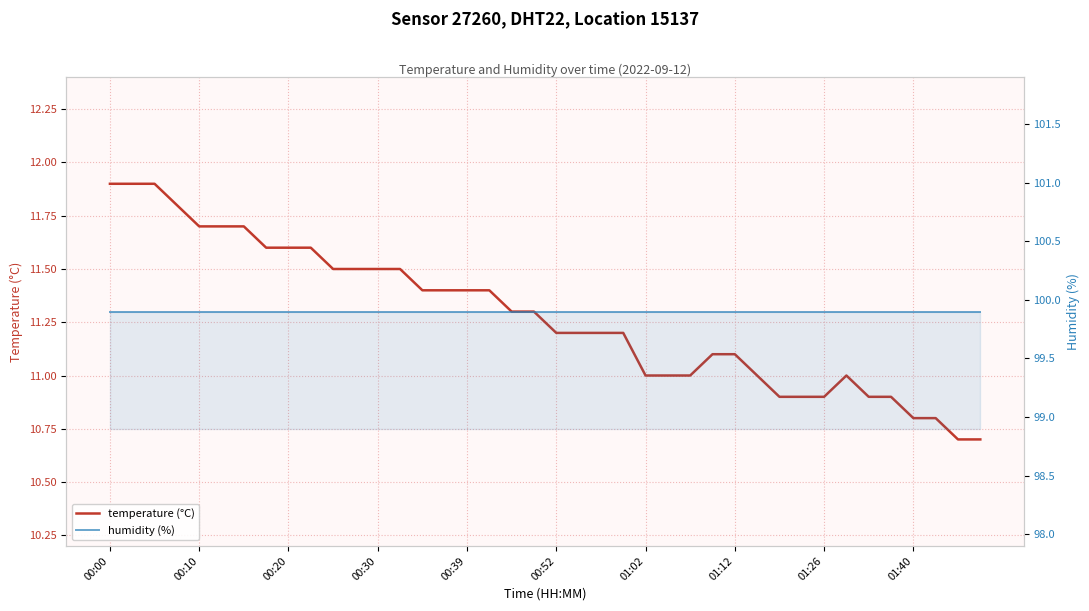

The humidity (%) series shows 169.8 at 01:12. True or false?

False